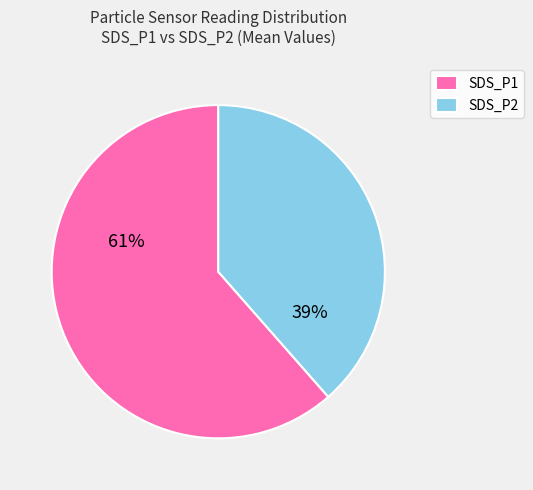

To the nearest percent, what portion does SDS_P2 represent?

39%